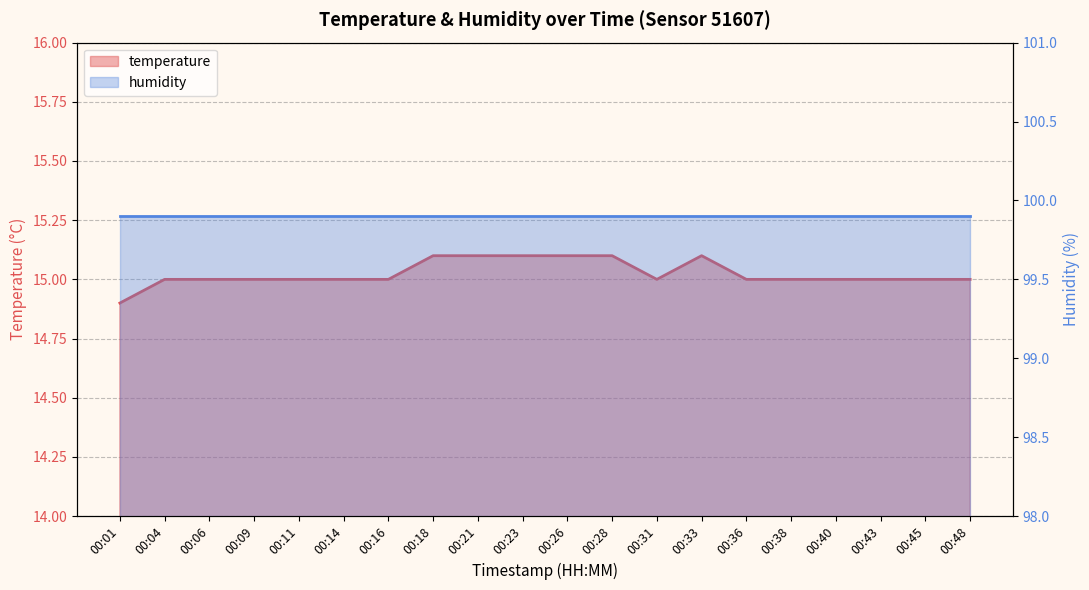

Count the number of categories in the chart.

20